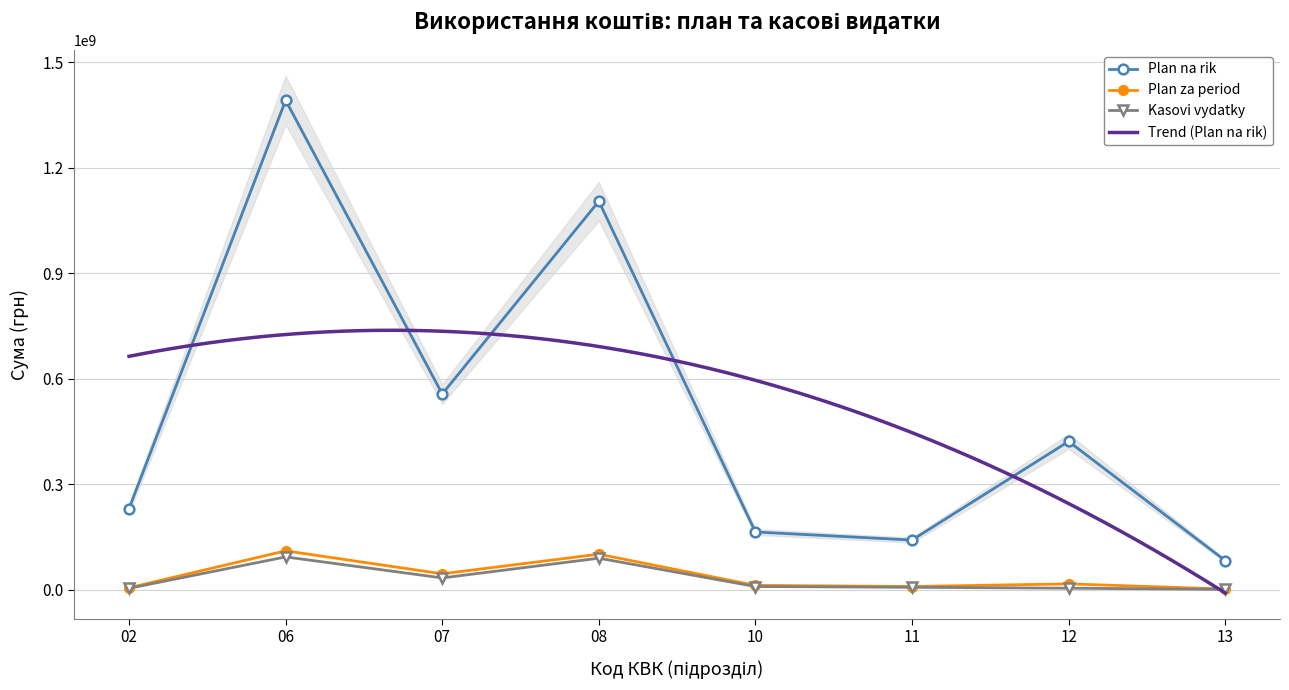

At 08, list the series in order from smallest to largest.

Kasovi vydatky, Plan za period, Plan na rik